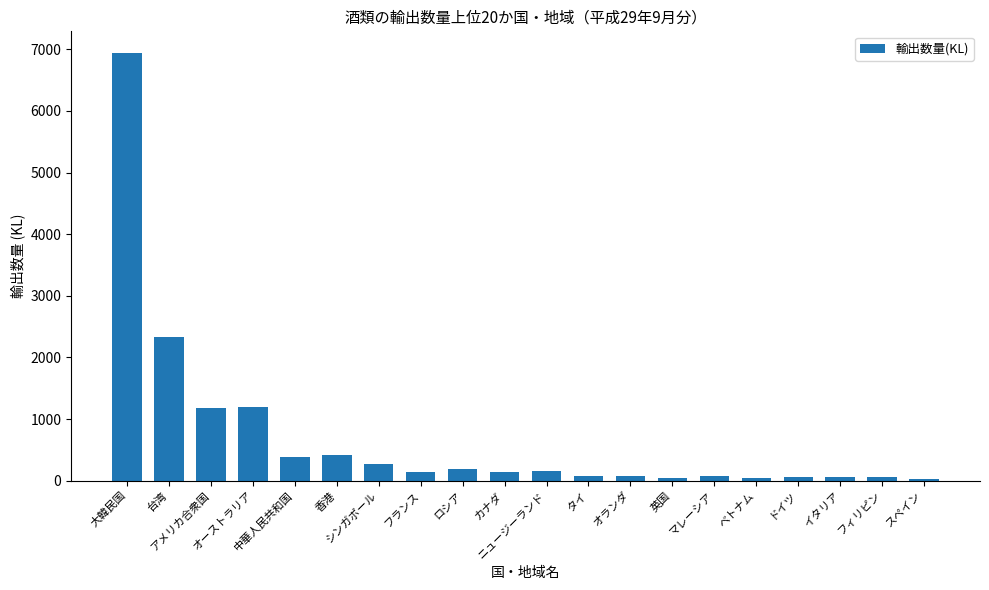

What is the maximum value shown in the chart?

6943.7